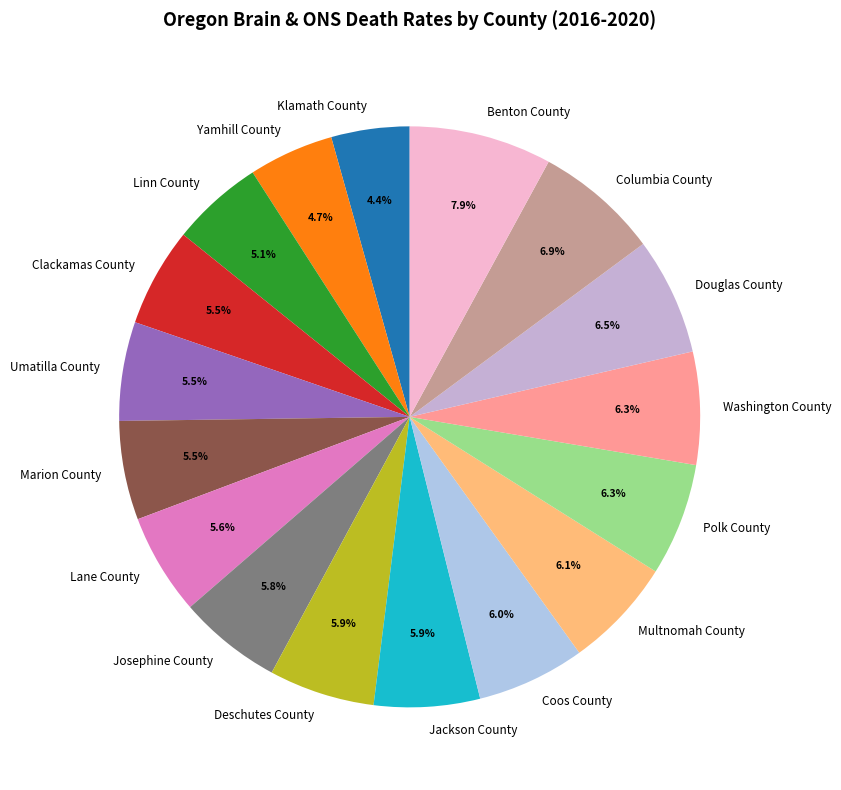

What percentage is NOT represented by Douglas County?

93.5%